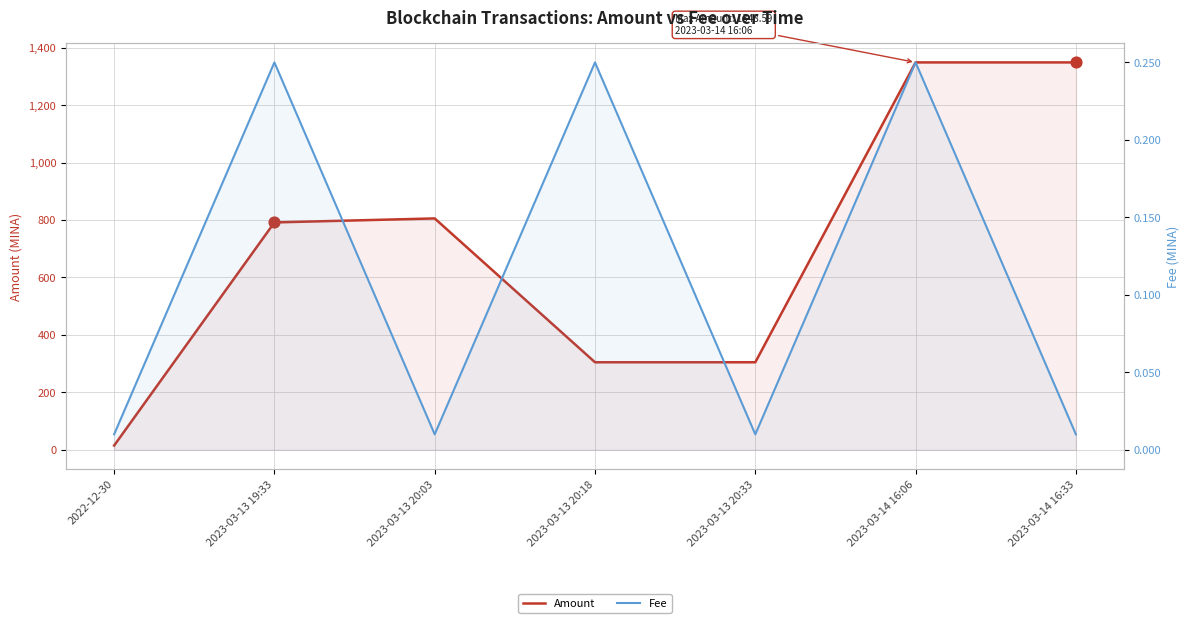

Which series reaches the maximum Y coordinate?

Amount